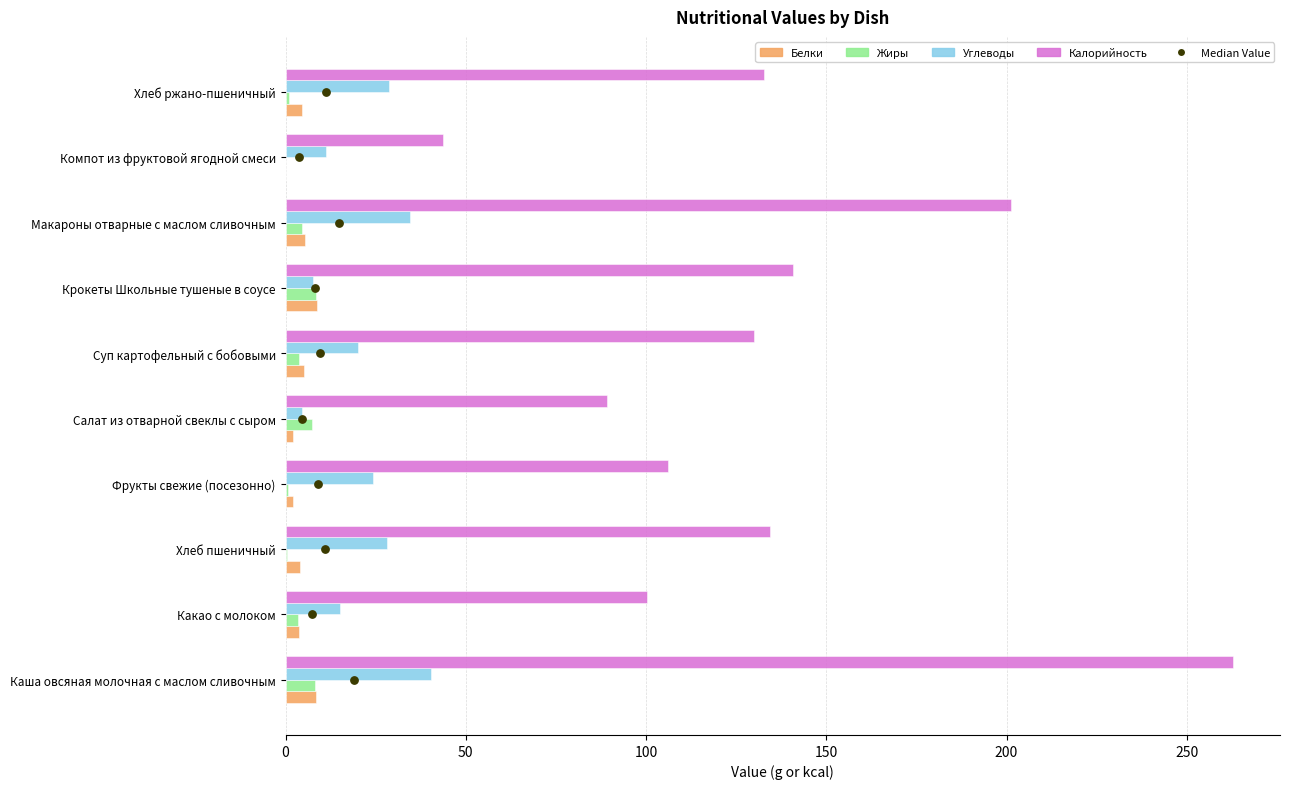

Which series reaches the minimum Y coordinate?

Median Value